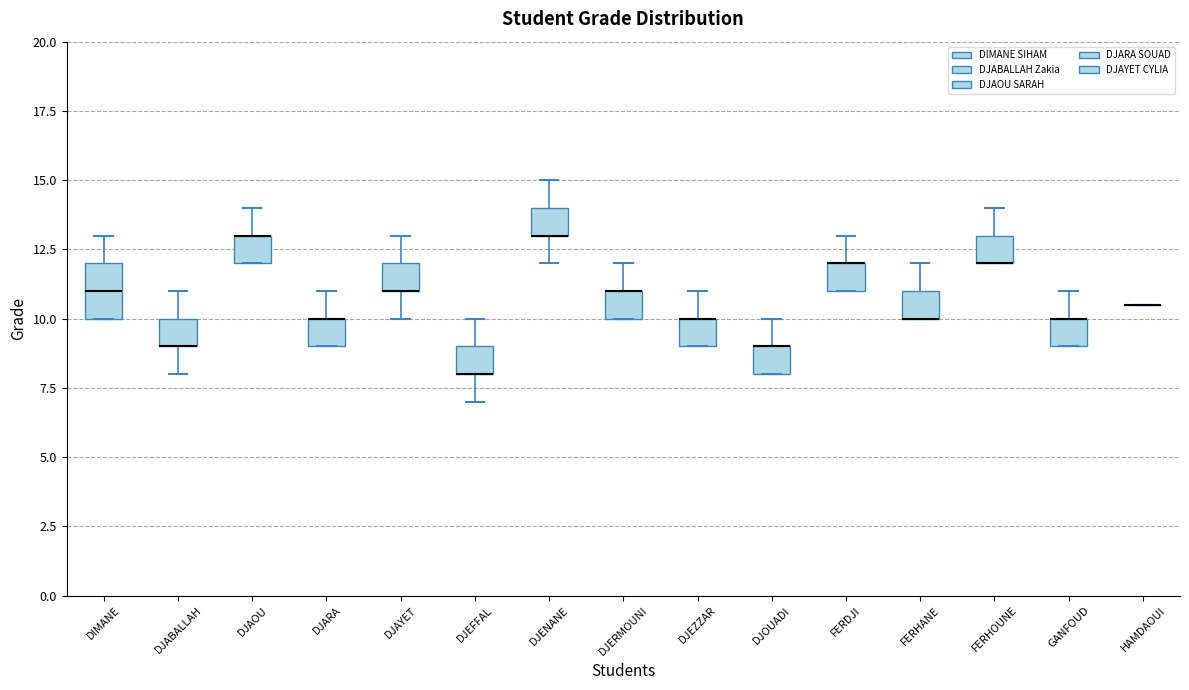

Reading left to right, read every box against the y-axis: the position of its median line, the range the box covers, and the ends of its whiskers. The values are not printed on the chart, so give them approximately, as read against the axis.

DIMANE: median 11.0, box 10.0 to 12.0, whiskers 10.0 to 13.0
DJABALLAH: median 9.0 (drawn on the box's lower edge), box 9.0 to 10.0, whiskers 8.0 to 11.0
DJAOU: median 13.0 (drawn on the box's upper edge), box 12.0 to 13.0, whiskers 12.0 to 14.0
DJARA: median 10.0 (drawn on the box's upper edge), box 9.0 to 10.0, whiskers 9.0 to 11.0
DJAYET: median 11.0 (drawn on the box's lower edge), box 11.0 to 12.0, whiskers 10.0 to 13.0
DJEFFAL: median 8.0 (drawn on the box's lower edge), box 8.0 to 9.0, whiskers 7.0 to 10.0
DJENANE: median 13.0 (drawn on the box's lower edge), box 13.0 to 14.0, whiskers 12.0 to 15.0
DJERMOUNI: median 11.0 (drawn on the box's upper edge), box 10.0 to 11.0, whiskers 10.0 to 12.0
DJEZZAR: median 10.0 (drawn on the box's upper edge), box 9.0 to 10.0, whiskers 9.0 to 11.0
DJOUADI: median 9.0 (drawn on the box's upper edge), box 8.0 to 9.0, whiskers 8.0 to 10.0
FERDJI: median 12.0 (drawn on the box's upper edge), box 11.0 to 12.0, whiskers 11.0 to 13.0
FERHANE: median 10.0 (drawn on the box's lower edge), box 10.0 to 11.0, whiskers 10.0 to 12.0
FERHOUNE: median 12.0 (drawn on the box's lower edge), box 12.0 to 13.0, whiskers 12.0 to 14.0
GANFOUD: median 10.0 (drawn on the box's upper edge), box 9.0 to 10.0, whiskers 9.0 to 11.0
HAMDAOUI: box collapsed to a line at 10.5, whiskers 10.5 to 10.5